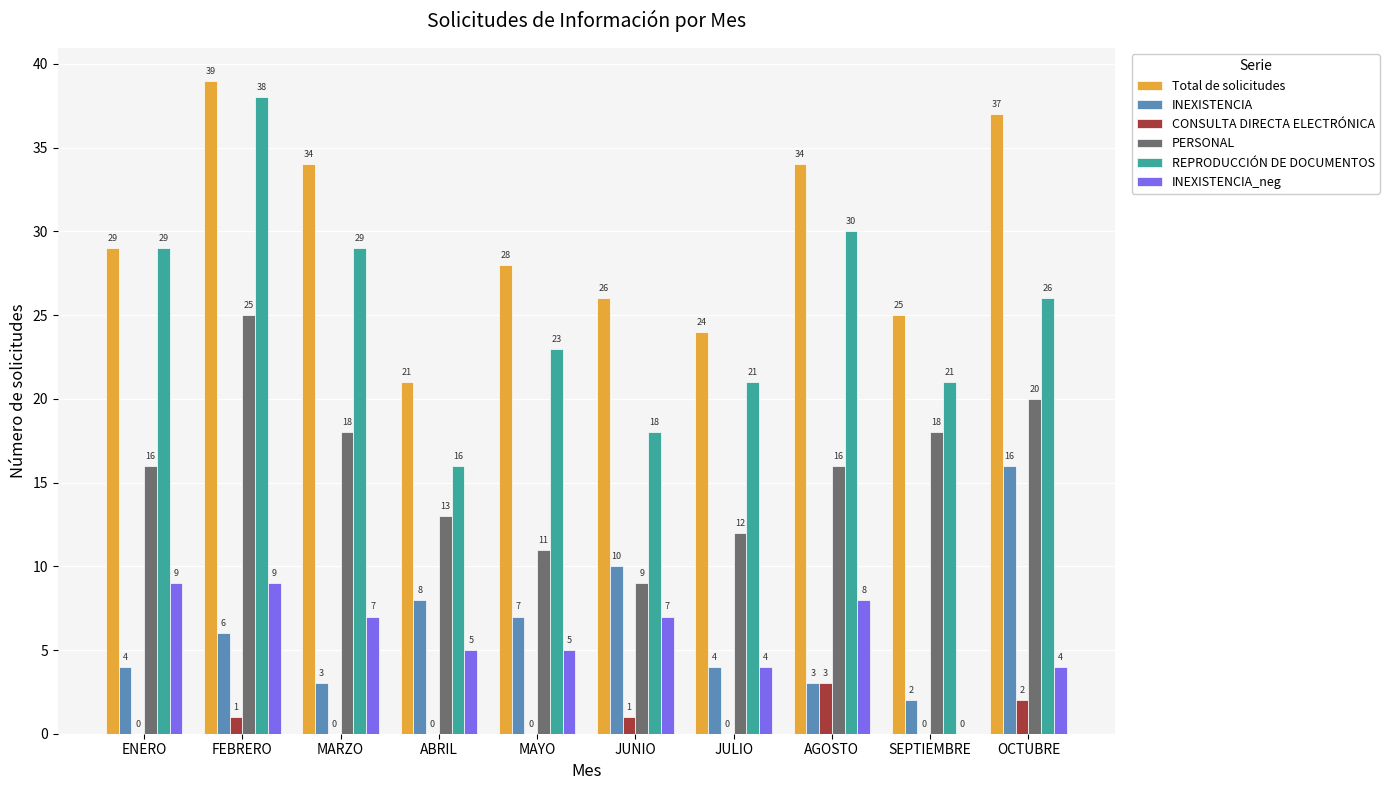

The value of CONSULTA DIRECTA ELECTRÓNICA at ABRIL is 2. True or false?

False